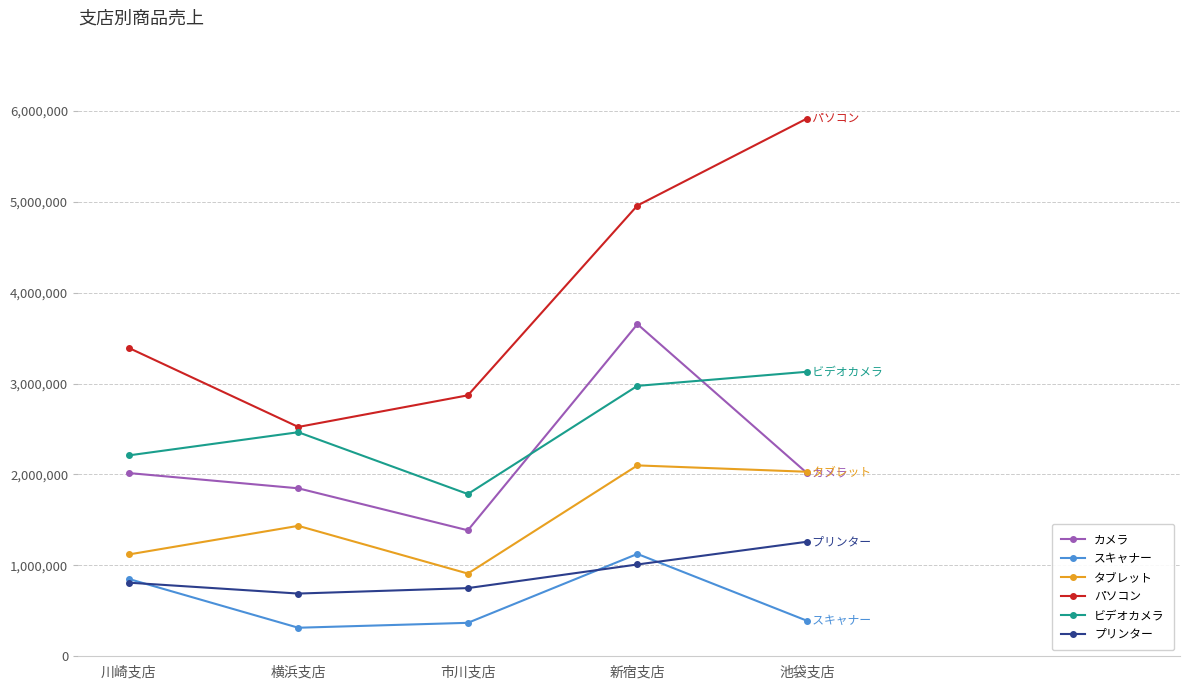

What position from the left is 池袋支店?

5